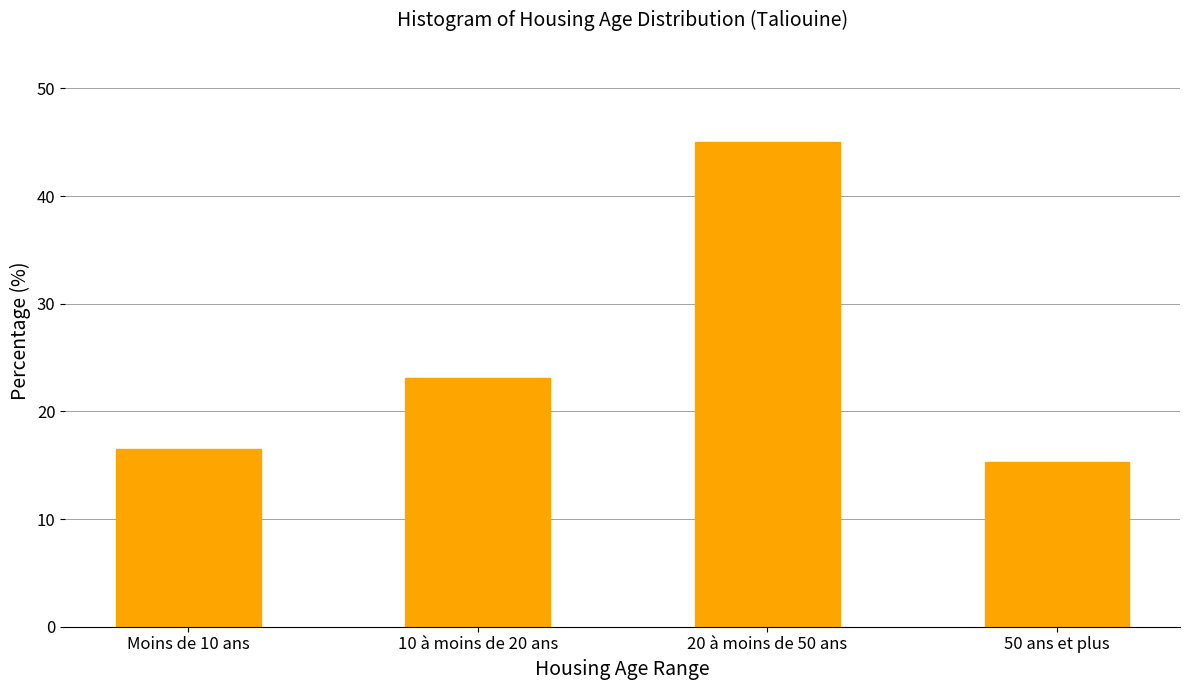

Reading right to left, extract all data points from this chart.

50 ans et plus=15.3	20 à moins de 50 ans=45.0	10 à moins de 20 ans=23.1	Moins de 10 ans=16.5